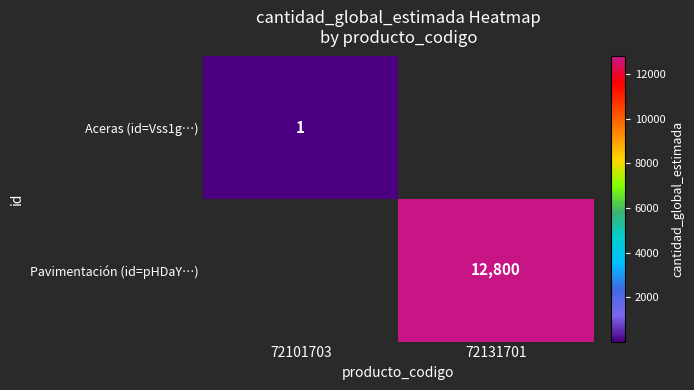

The value of Pavimentación (id=pHDaY…) at 72131701 is 12800. True or false?

True